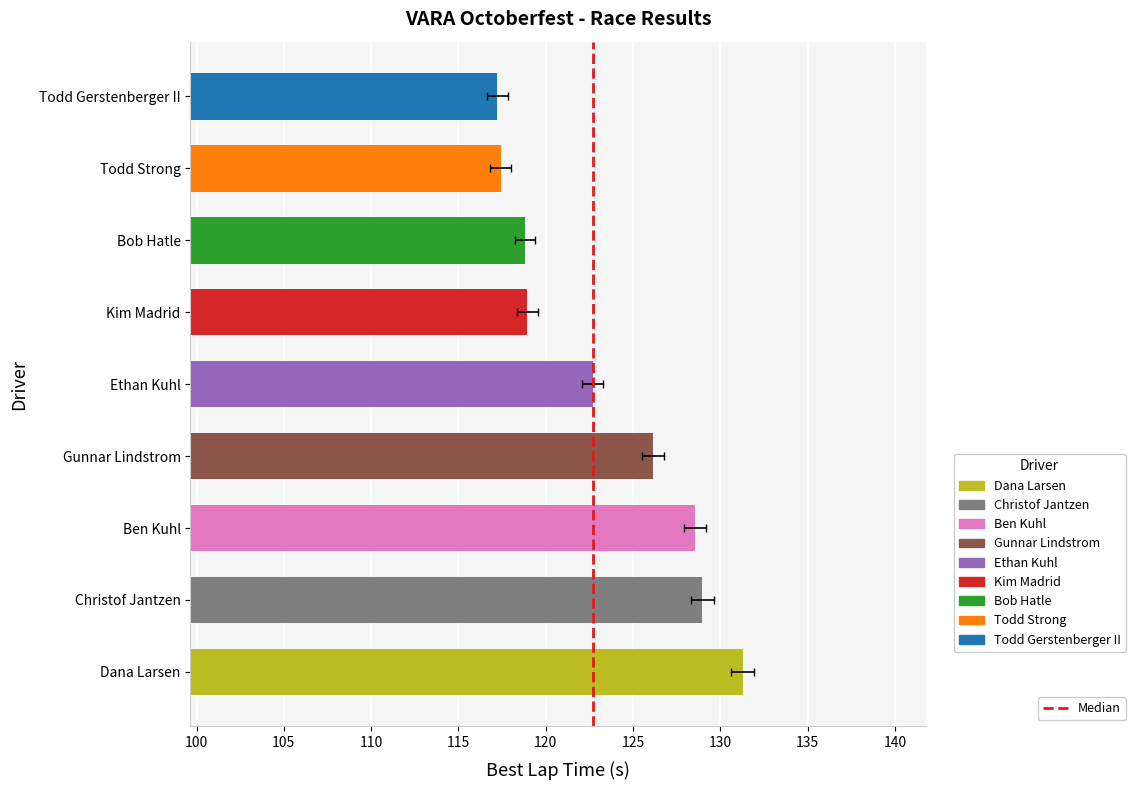

The chart shows a value of 1 at 100. True or false?

False